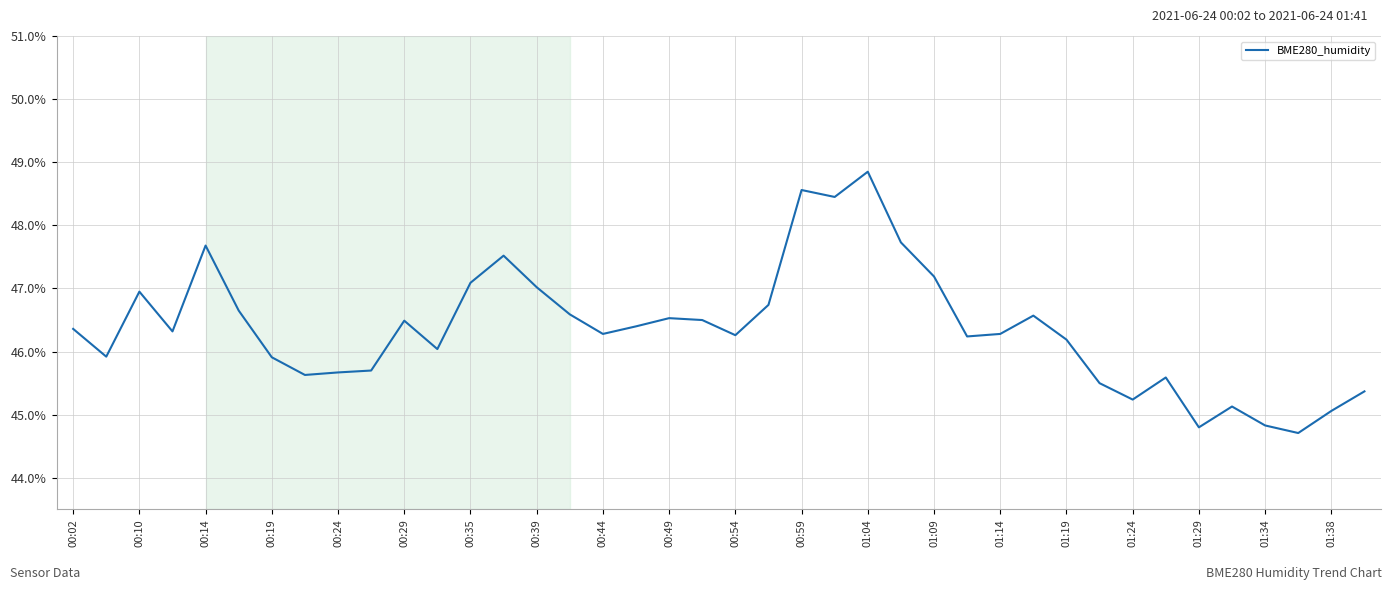

What is the difference between the maximum and minimum values?

4.1